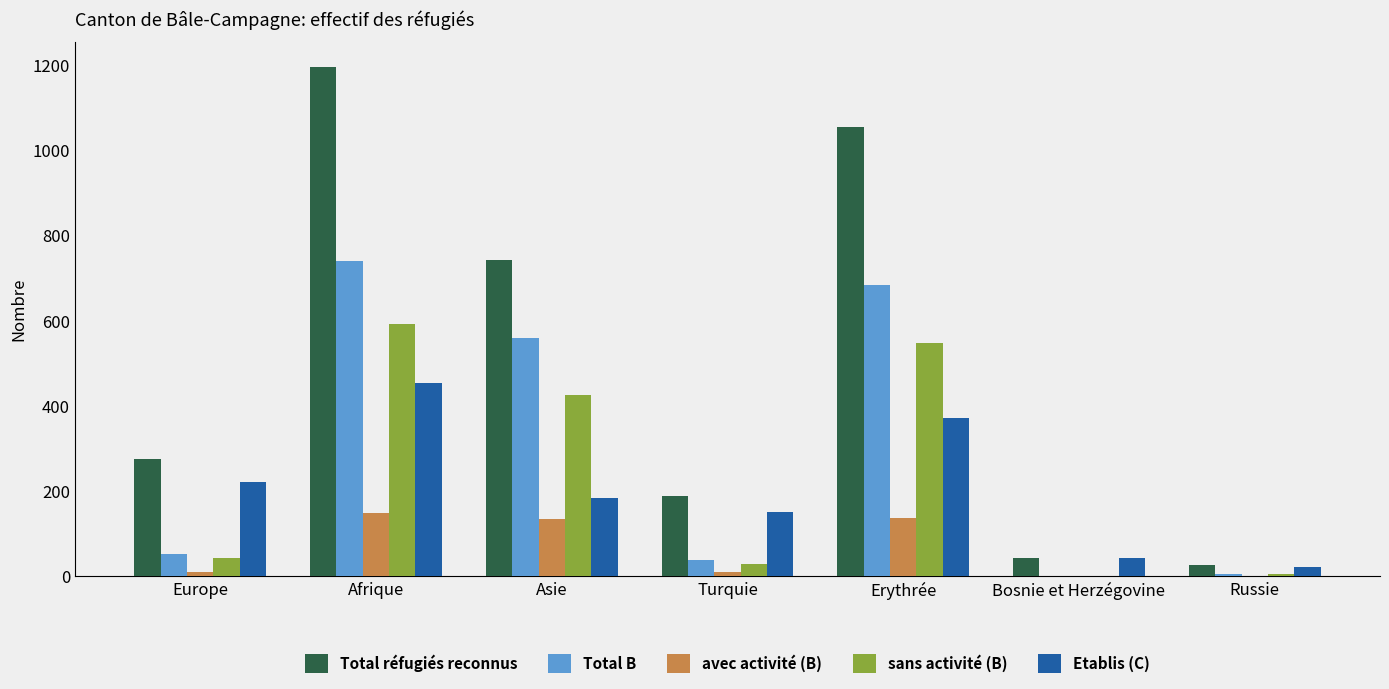

At which category is the sum across all series the highest?

Afrique